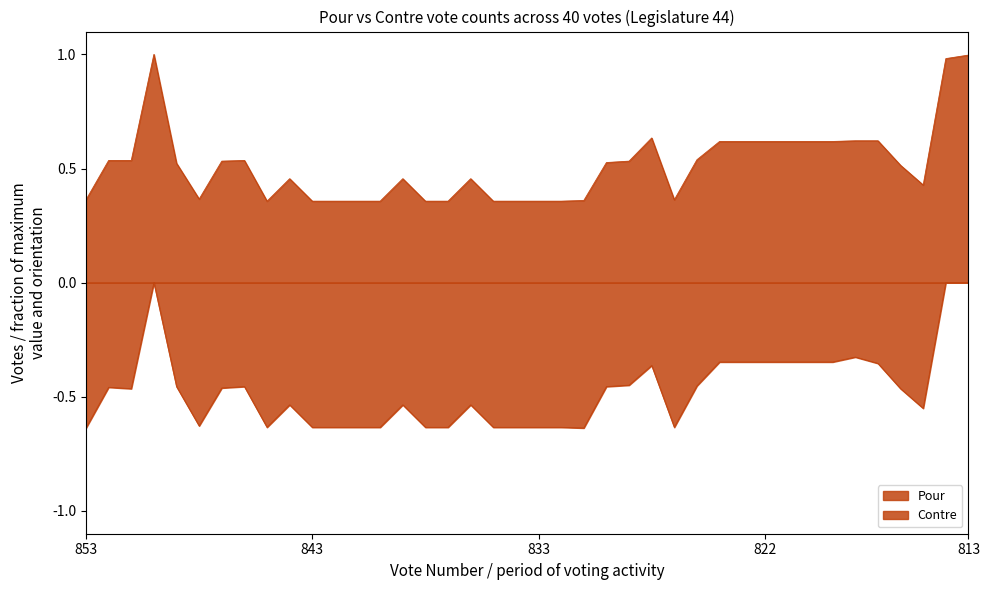

What is the spread (max minus min) of values at 850?

1.0